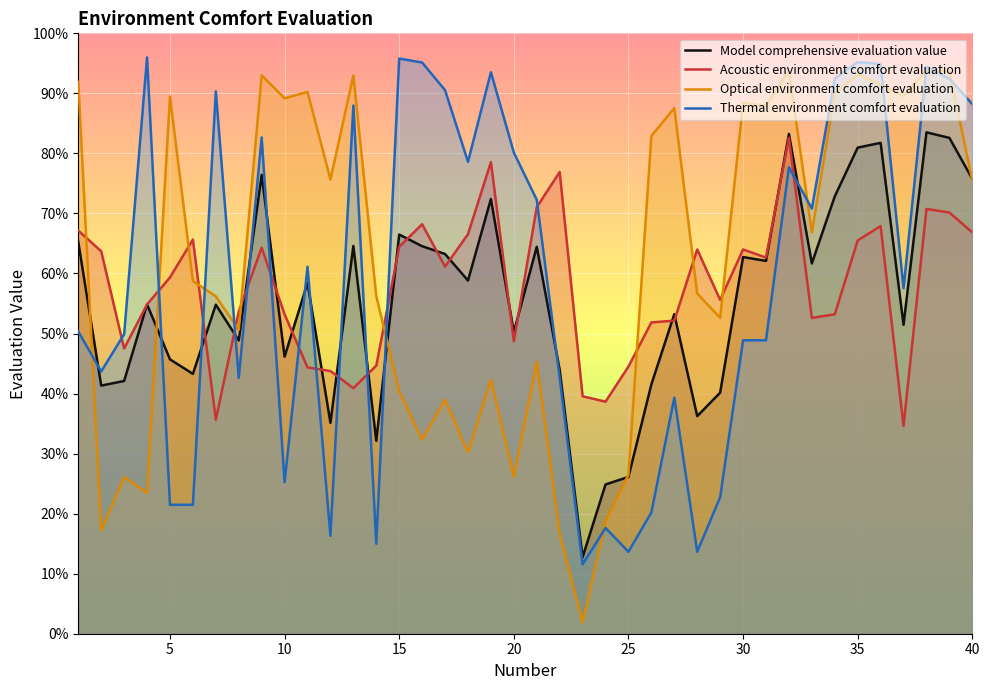

Which series has the largest total across all categories?

Optical environment comfort evaluation